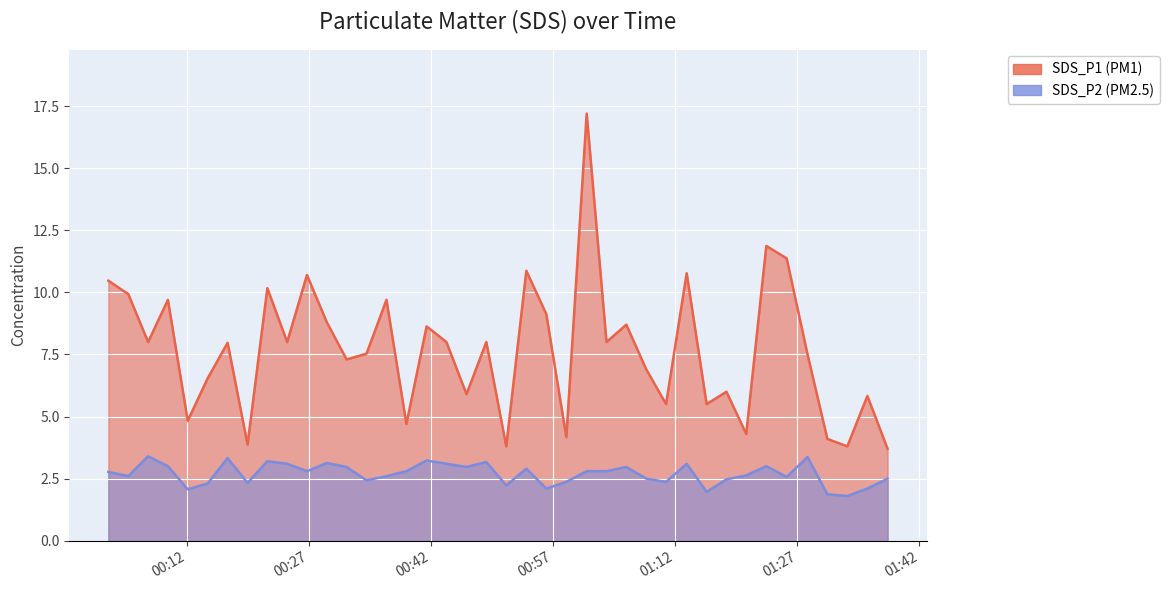

True or false: SDS_P1 has more than 0 interior local peaks.

True